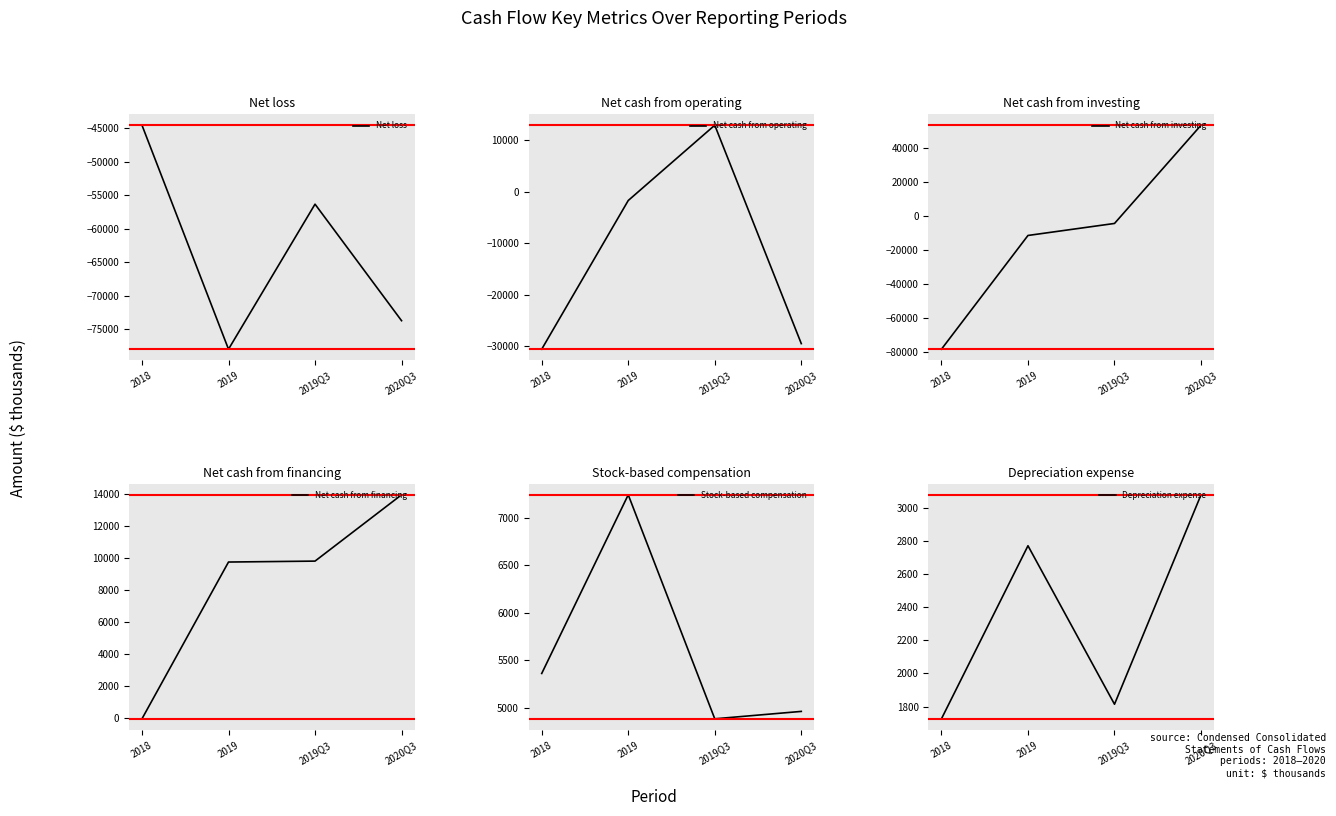

What is the label of the 1st point from the left?

2018